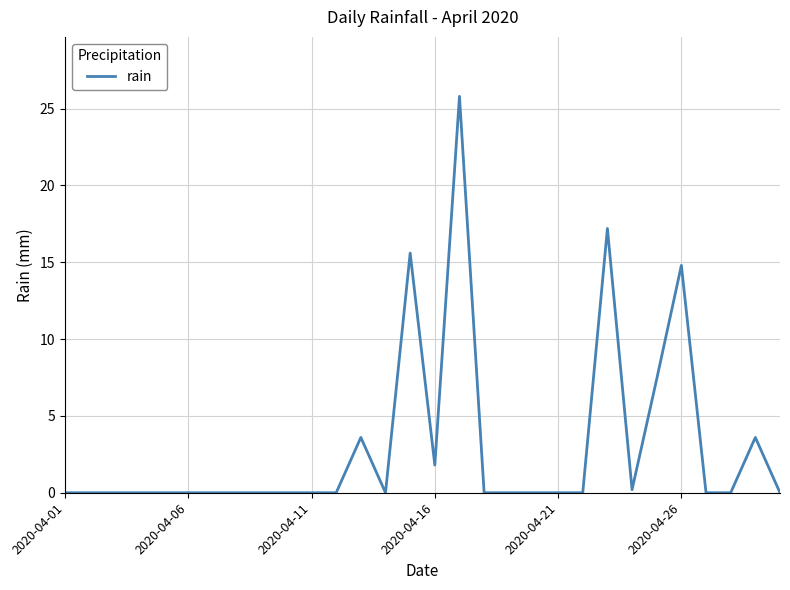

What is the maximum value shown in the chart?

25.8